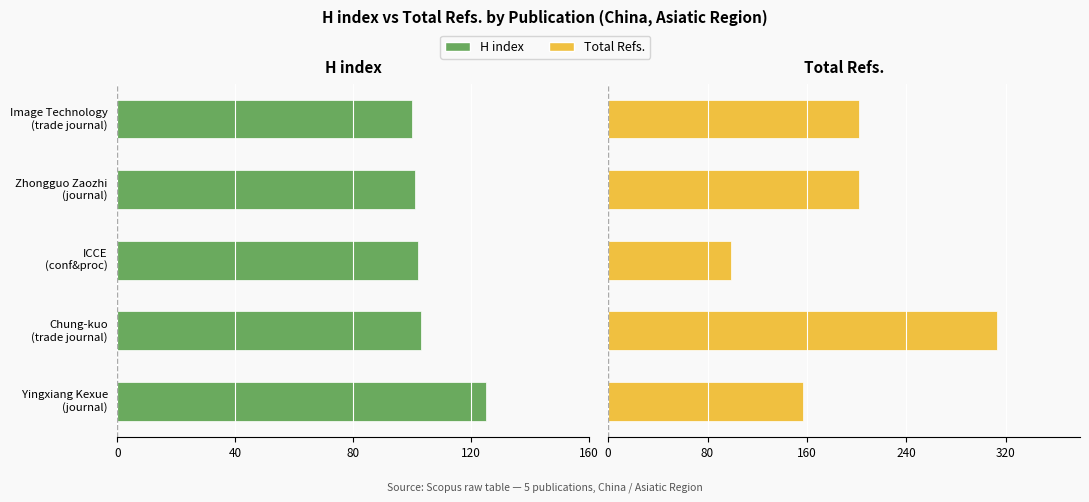

Which series changed the most between 160 and 0?

Total Refs.